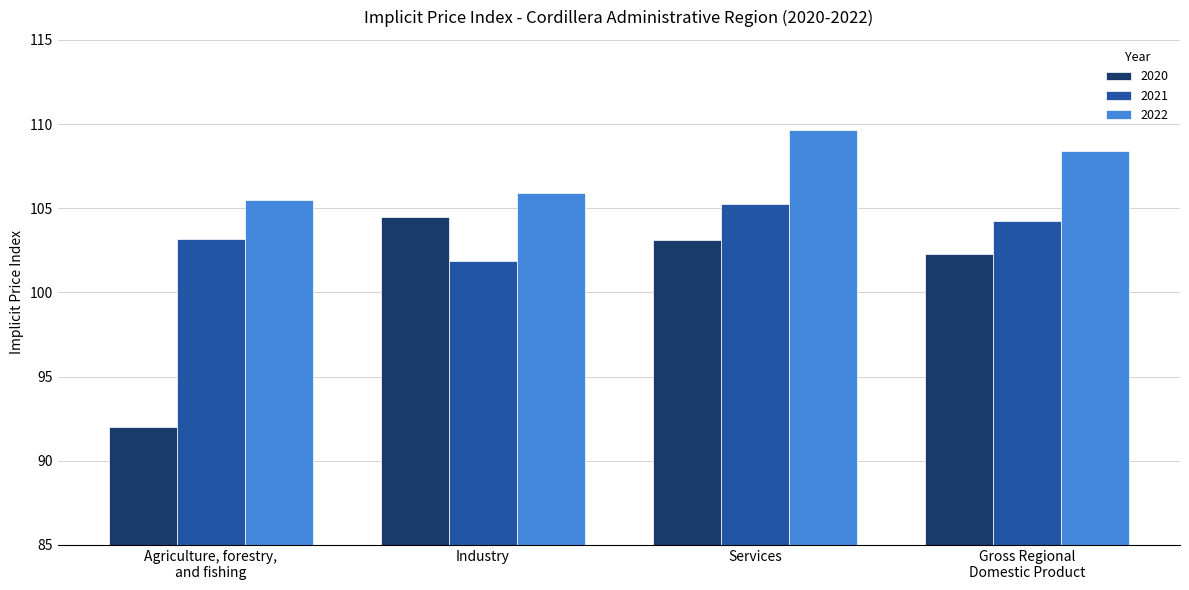

Reading left to right, what are all the values shown in this chart?

2020: Agriculture, forestry,
and fishing=92.0	Industry=104.5	Services=103.1	Gross Regional
Domestic Product=102.3
2021: Agriculture, forestry,
and fishing=103.2	Industry=101.9	Services=105.3	Gross Regional
Domestic Product=104.2
2022: Agriculture, forestry,
and fishing=105.5	Industry=105.9	Services=109.7	Gross Regional
Domestic Product=108.4